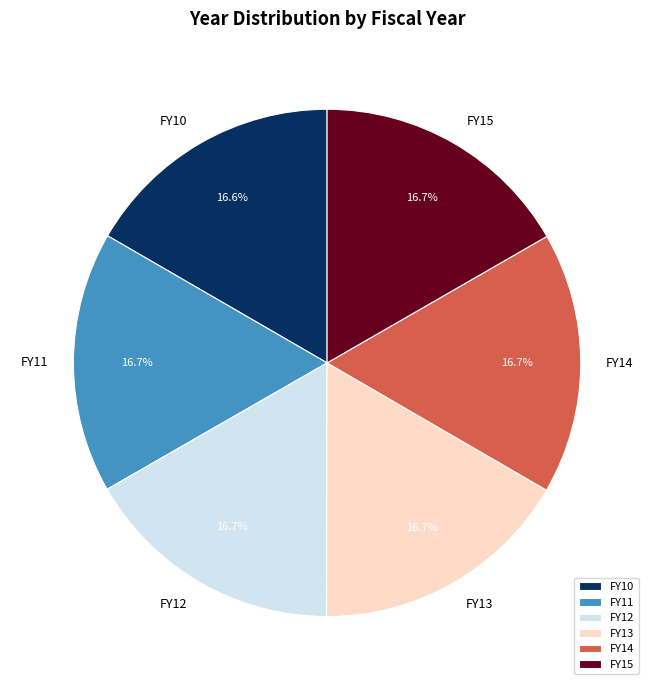

Does any single category account for the majority?

No